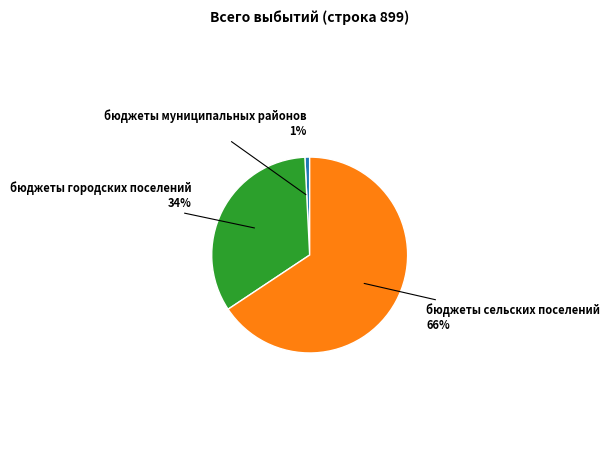

To the nearest percent, what is the average slice percentage?

33%